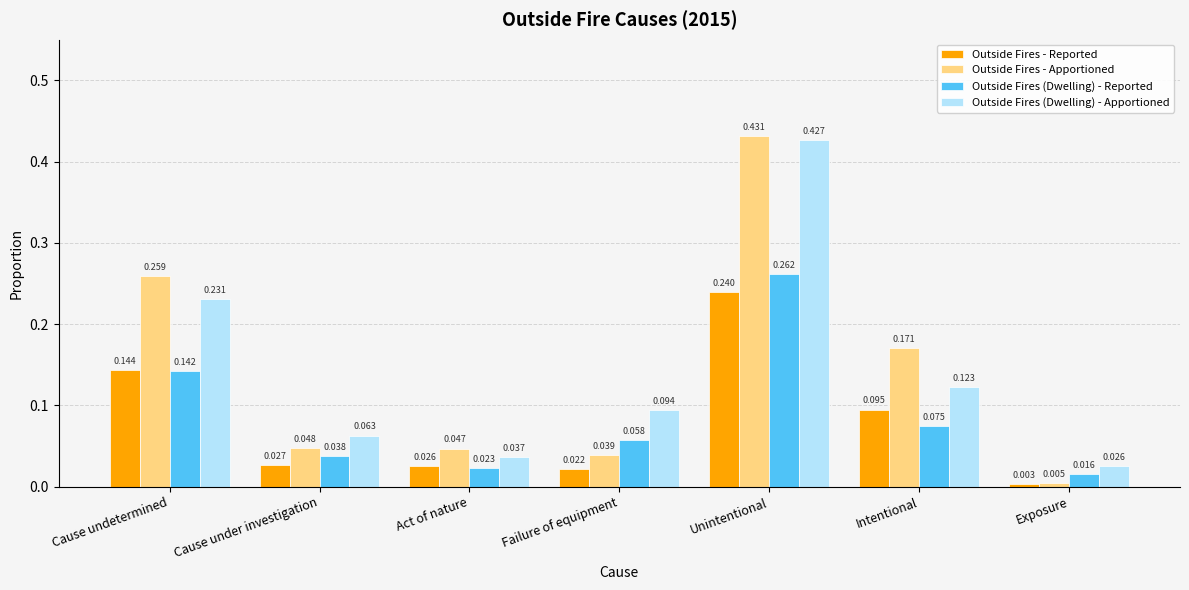

Which series changed the most between Cause under investigation and Exposure?

Outside Fires - Apportioned